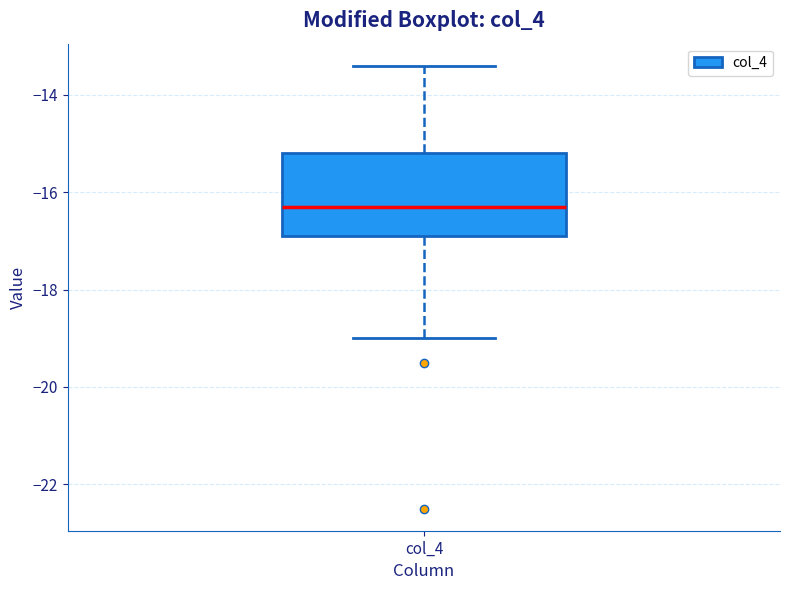

Read this box plot against the y-axis: the position of the median line, the range covered by the box, and the ends of both whiskers. The values are not printed on the chart, so give them approximately, as read against the axis.

median -16.2, box -16.8 to -15.2, whiskers -19.0 to -13.4